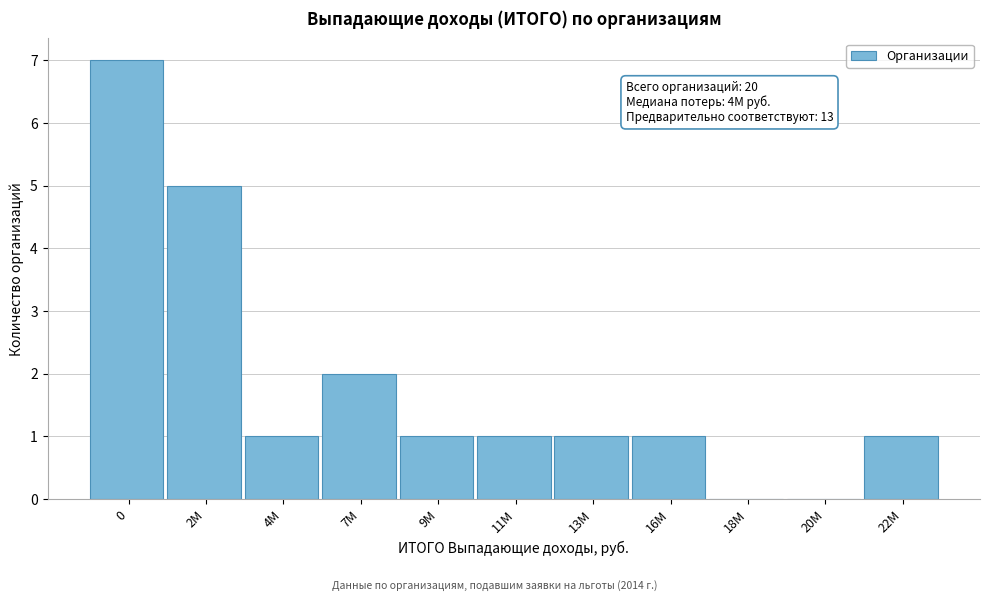

Reading left to right, list all the values displayed in this chart.

0=7	2M=5	4M=1	7M=2	9M=1	11M=1	13M=1	16M=1	18M=0	20M=0	22M=1